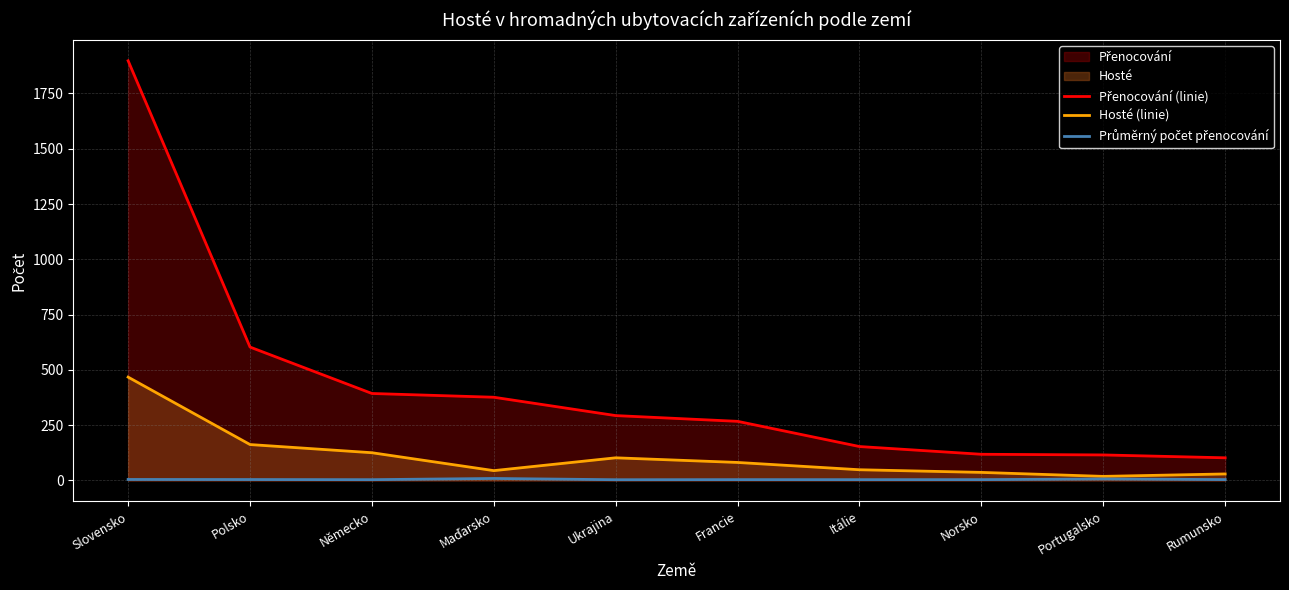

Does the chart have visible grid lines?

Yes